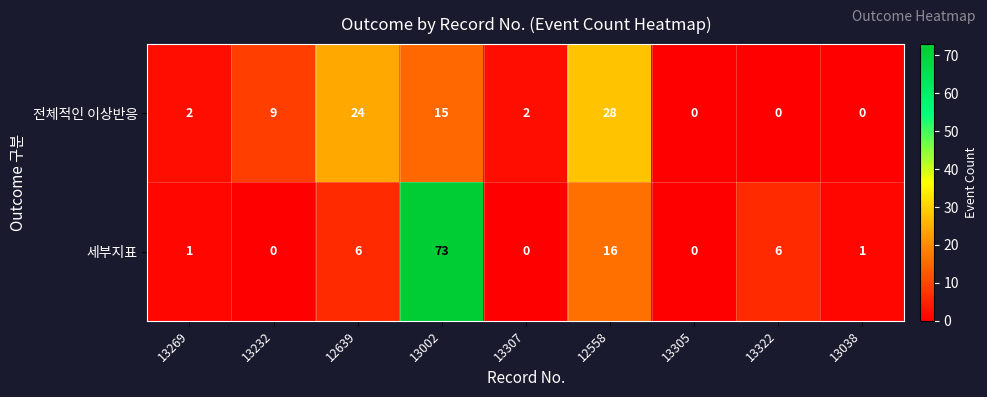

Where is 세부지표 nearest to the value 36?

12558